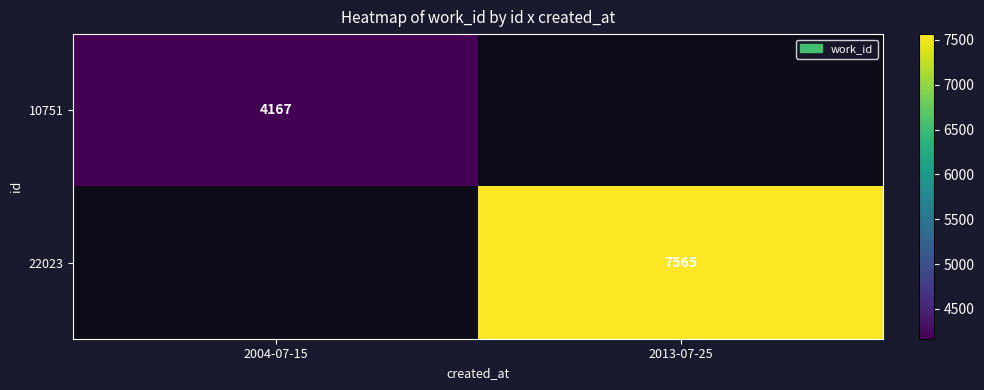

The value of 10751 at 2004-07-15 is 6939. True or false?

False